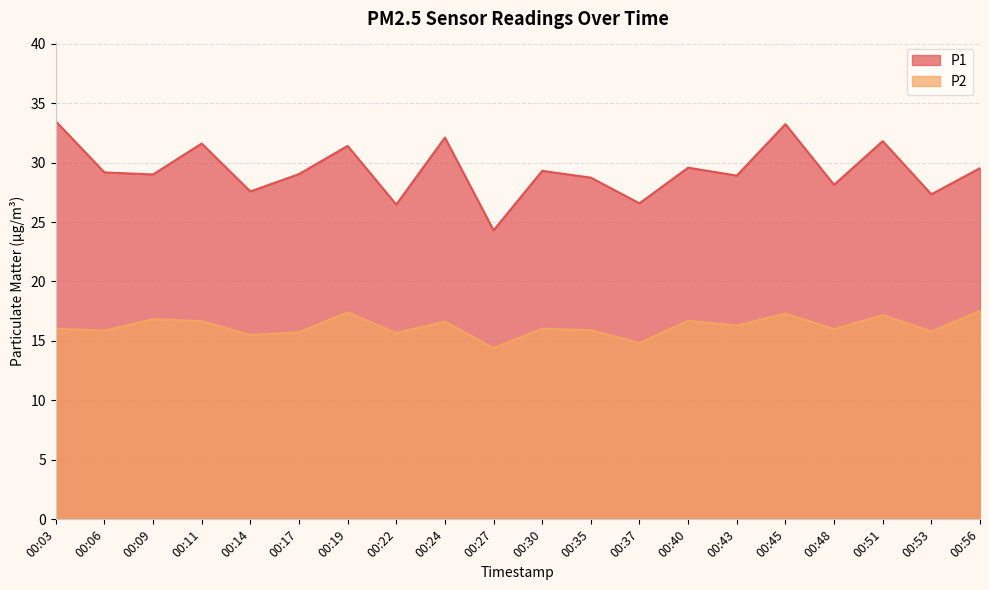

At which category is the sum across all series the highest?

00:45